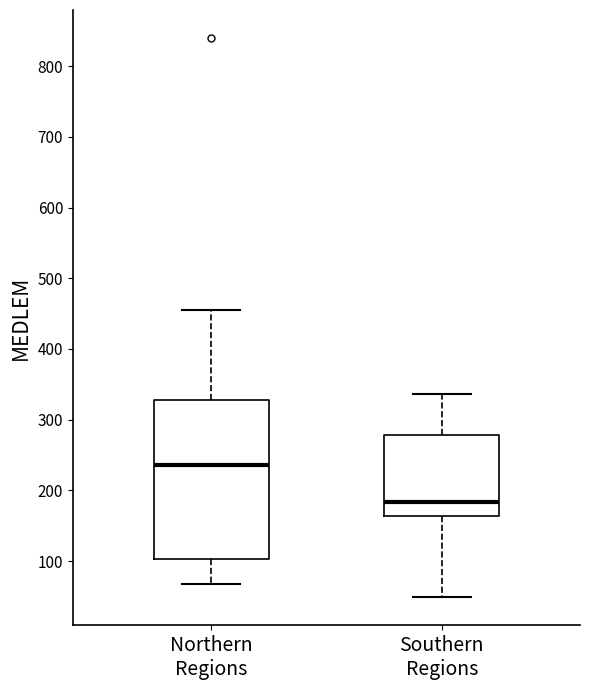

Reading left to right, transcribe this box plot: for each box, give where its median line is, the range the box spans, and where its two whiskers end, as read against the y-axis. The values are not printed on the chart, so give them approximately, as read against the axis.

Northern Regions: median 240, box 100 to 330, whiskers 70 to 460
Southern Regions: median 180, box 160 to 280, whiskers 50 to 340